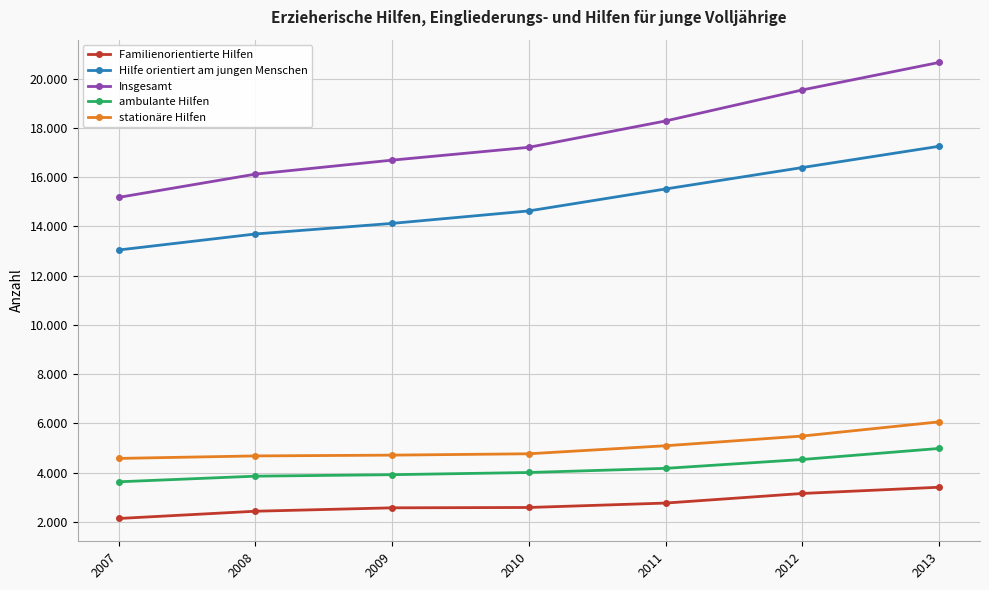

Reading left to right, transcribe all the data shown in this chart.

Familienorientierte Hilfen: 2136	2431	2569	2583	2762	3152	3405
Hilfe orientiert am jungen Menschen: 13041	13691	14121	14628	15519	16389	17252
Insgesamt: 15177	16122	16690	17211	18281	19541	20657
ambulante Hilfen: 3626	3855	3915	4004	4172	4532	4980
stationäre Hilfen: 4576	4677	4709	4764	5090	5484	6061